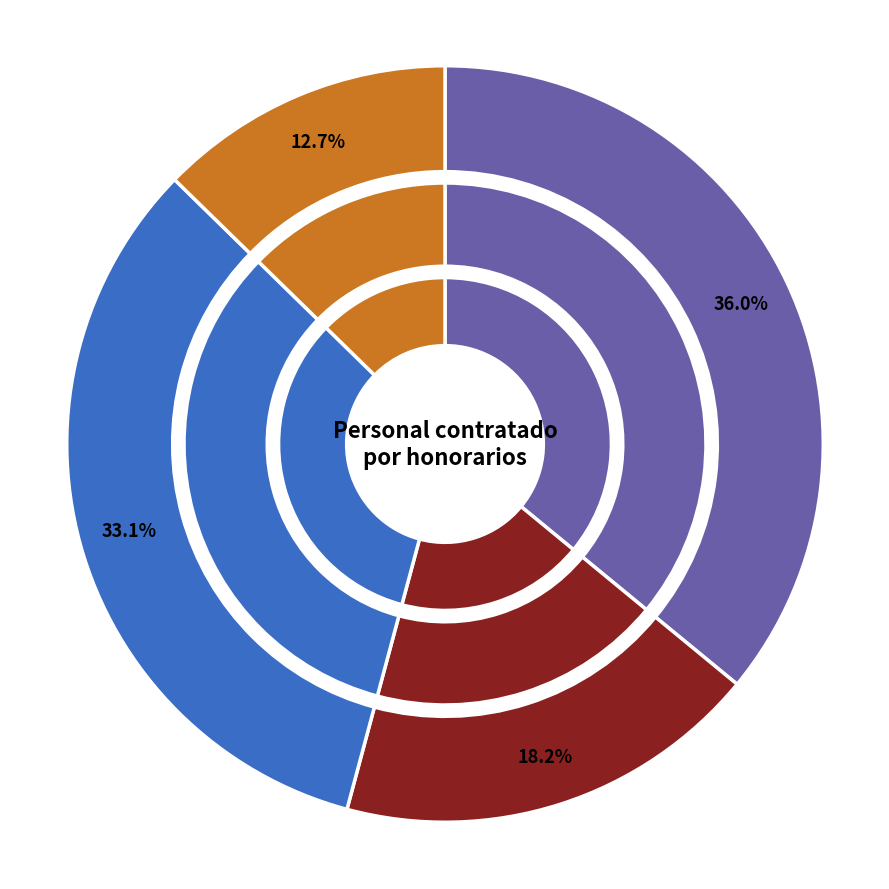

What is the largest slice in the pie chart?

ASESORIAS LEGALES